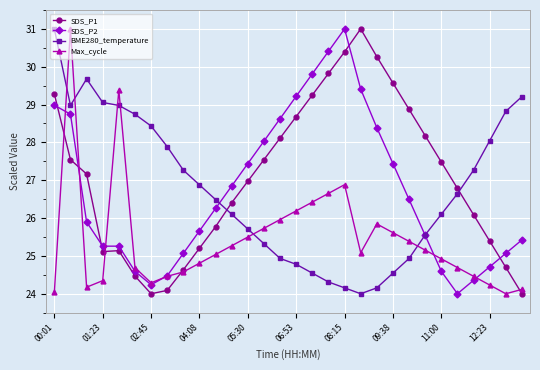

True or false: BME280_temperature and SDS_P1 intersect in this chart.

True